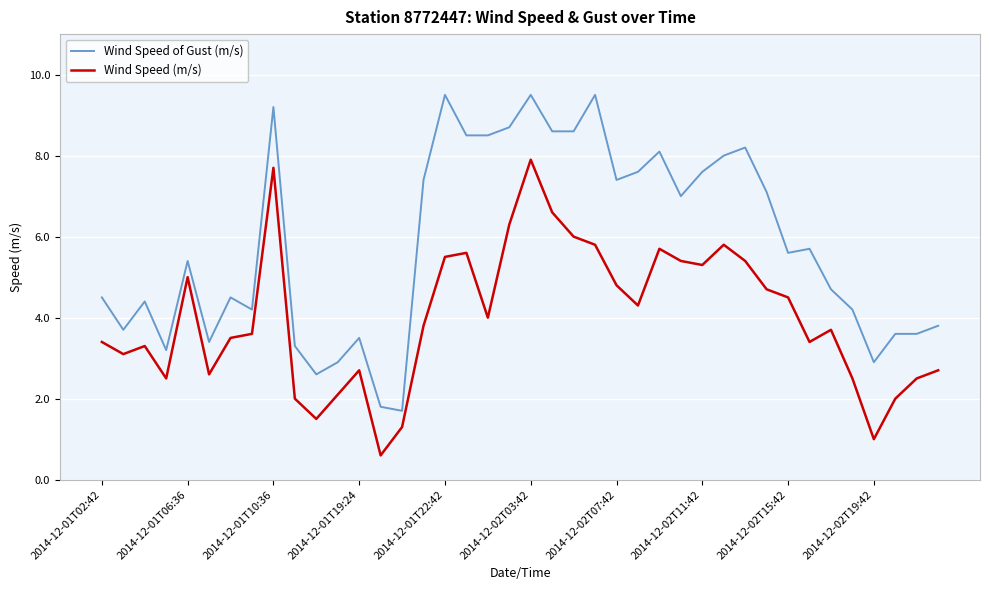

True or false: Wind Speed of Gust (m/s) and Wind Speed (m/s) cross at least once.

False